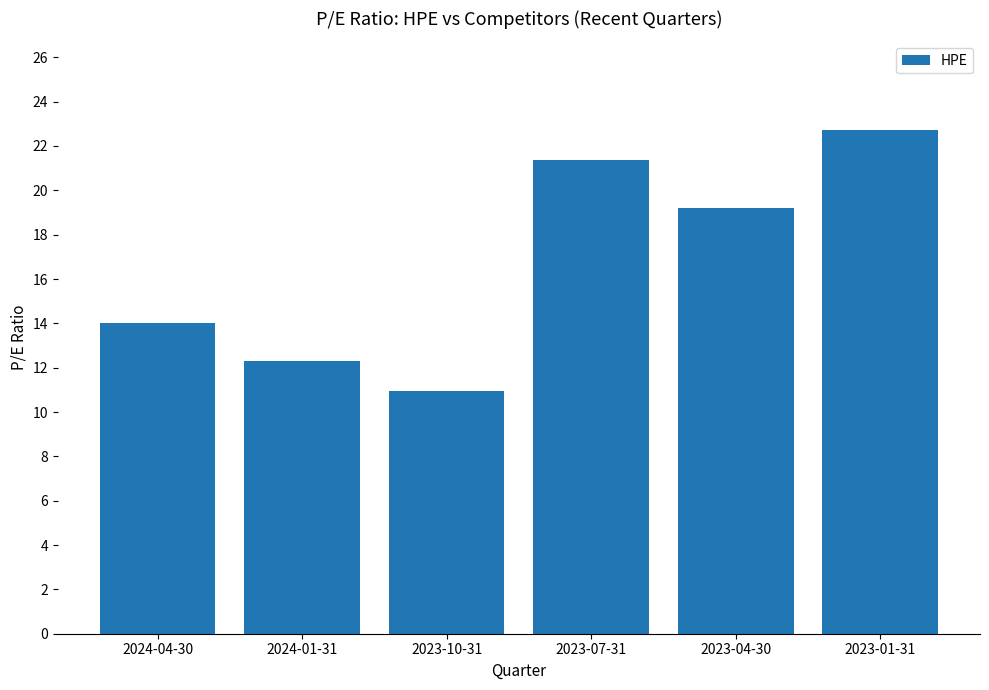

Read the value at 2023-10-31.

11.0